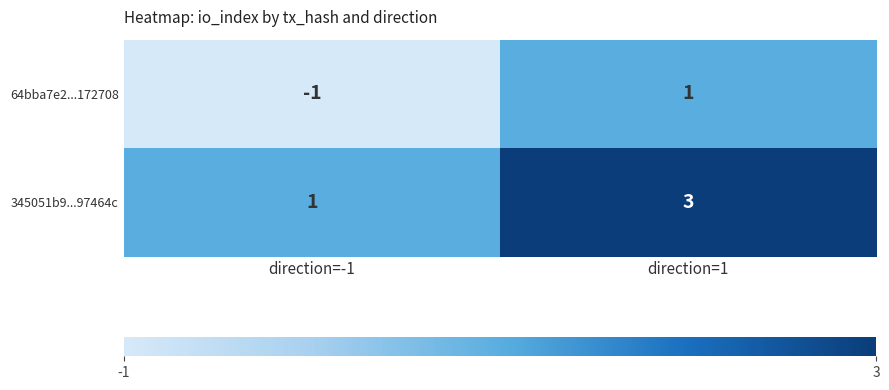

What is the sum of all 345051b9...97464c values?

4